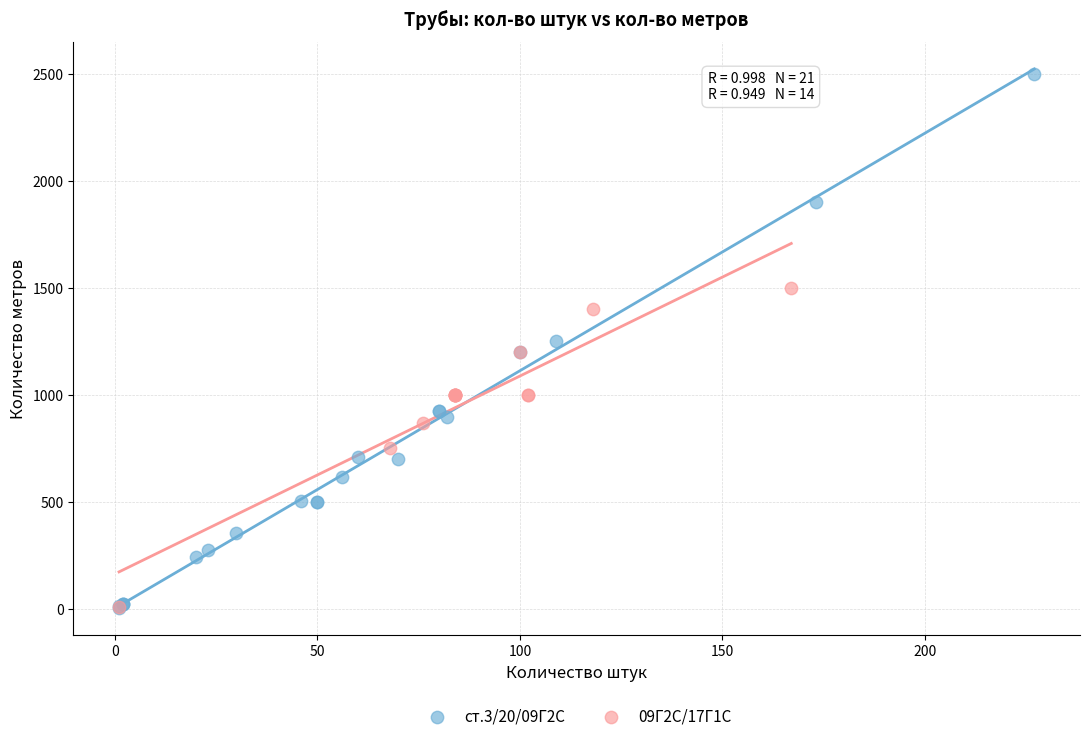

Which series contains the highest Y value?

ст.3/20/09Г2С